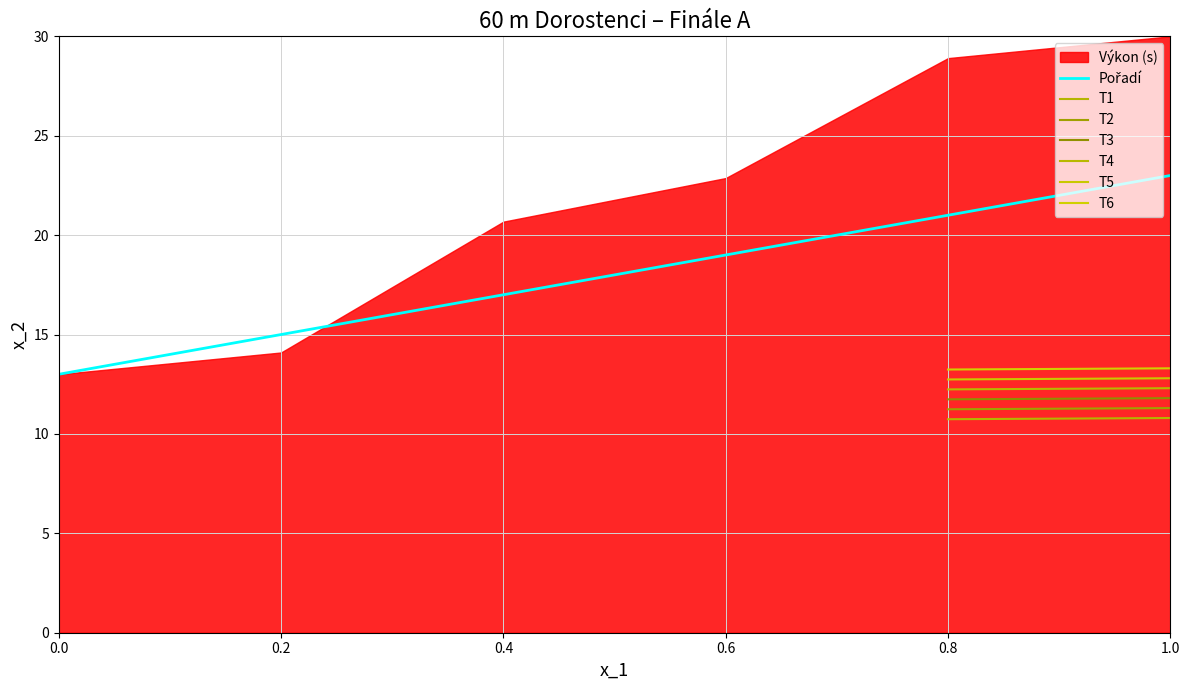

The value at 0.0 is 7. True or false?

False